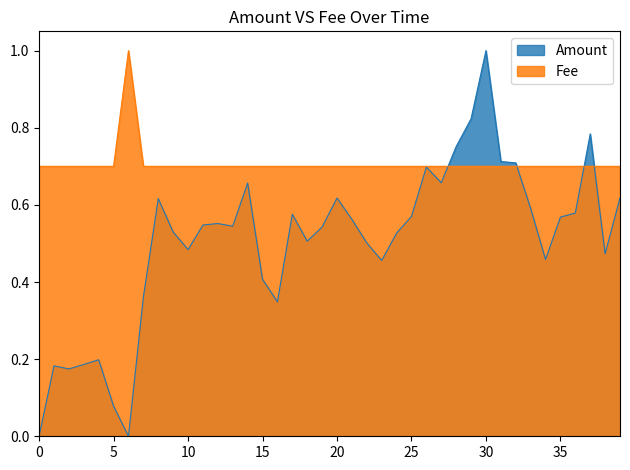

Between 2022-02-28 and 2022-02-18, which series saw the biggest shift?

Amount